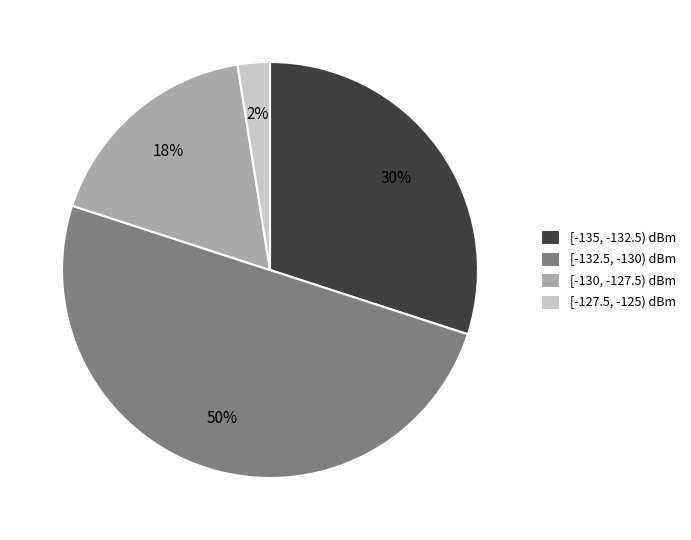

Do [-132.5, -130) dBm and [-127.5, -125) dBm together represent more than half of the pie?

Yes